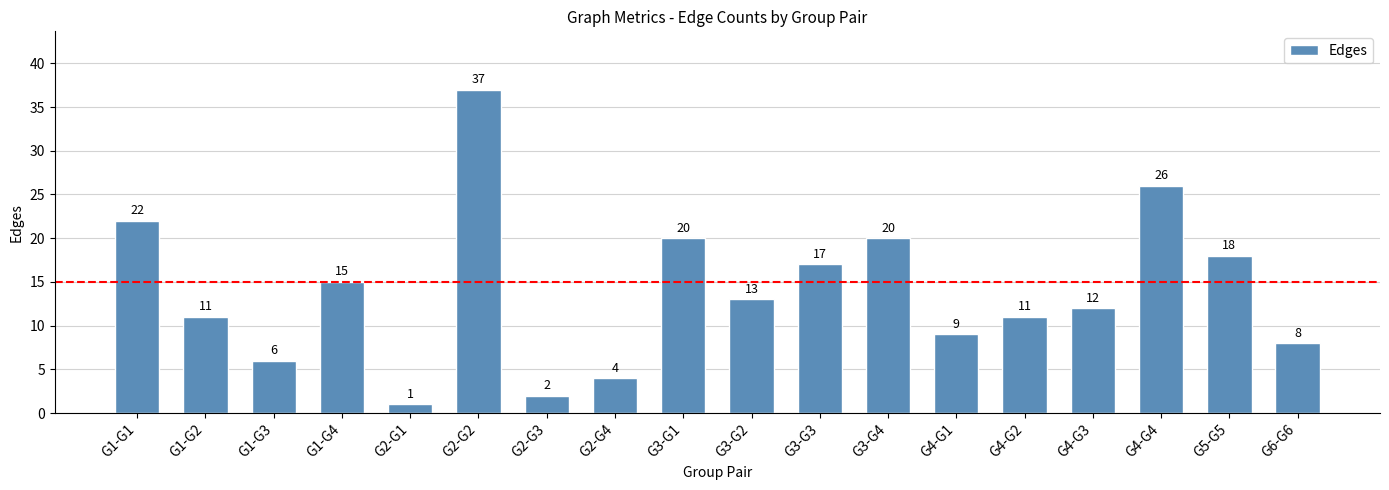

What is the change in value from G3-G3 to G6-G6?

-9